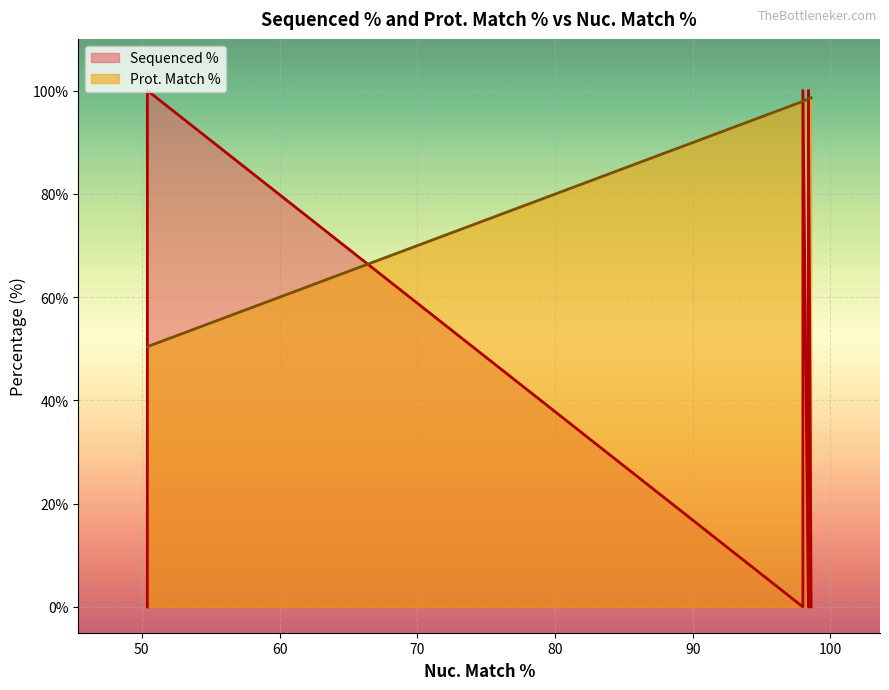

Rank the series by their maximum value, from highest to lowest.

Sequenced %, Prot. Match %